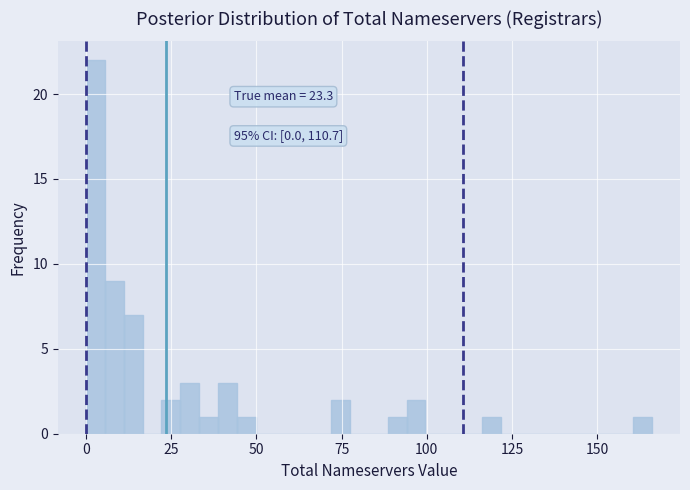

Around what value on the x-axis is the tallest bar? Give the approximate position of its centre, as read against the axis.

5